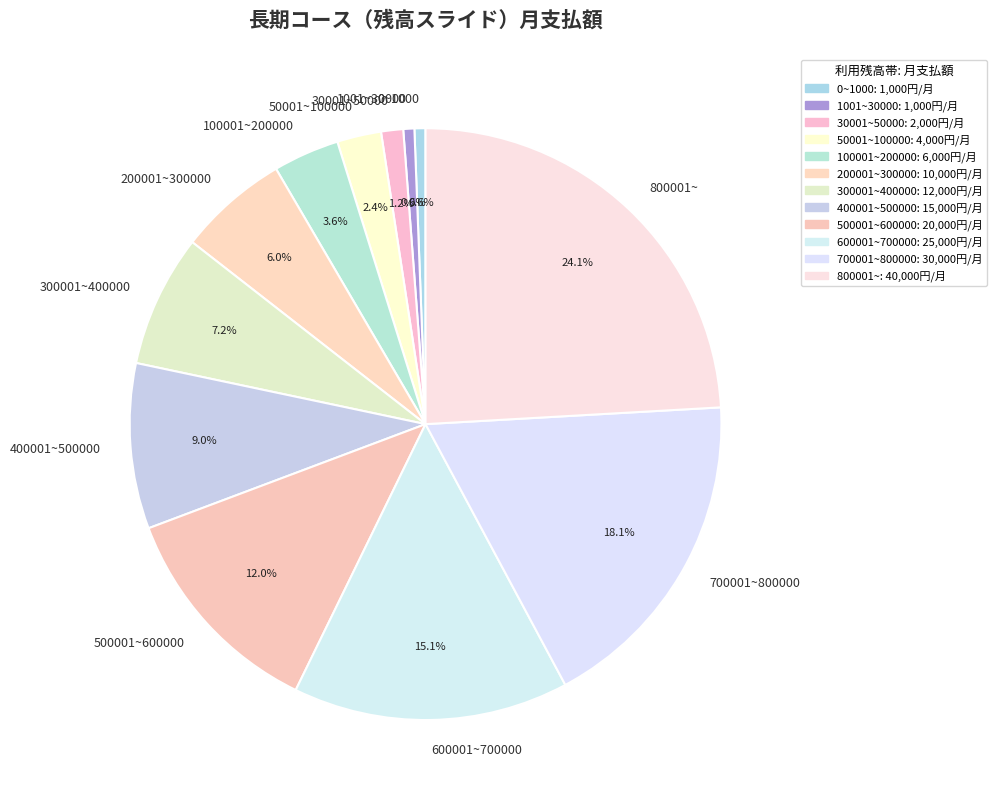

What percentage is the 600001~700000 slice, to the nearest percent?

15%